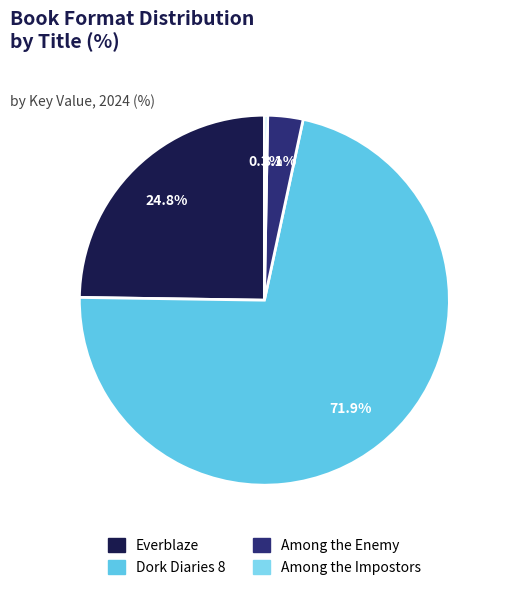

How many segments does this pie chart have?

4